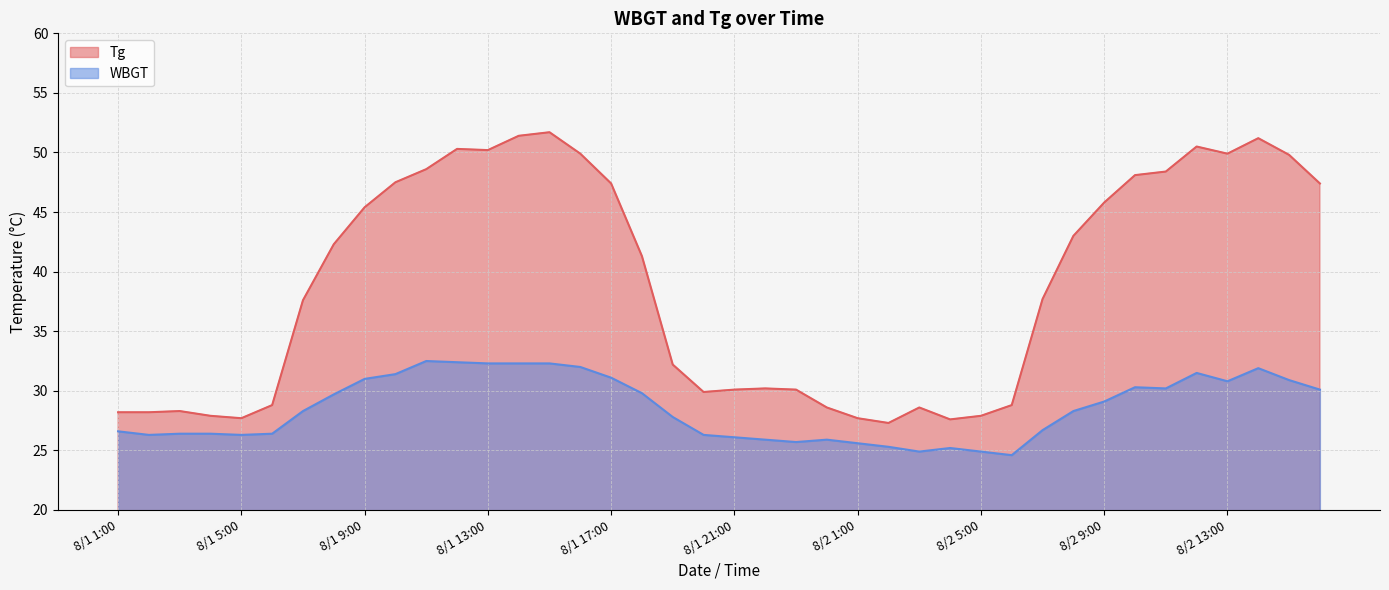

Rank the series at 8/1 19:00 from highest to lowest value.

Tg, WBGT